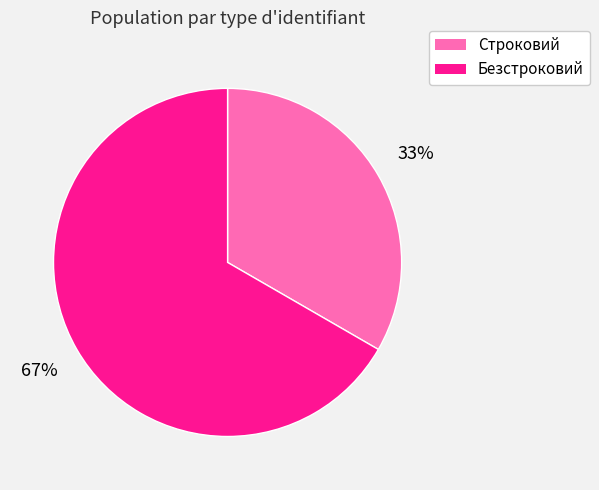

How many segments does this pie chart have?

2